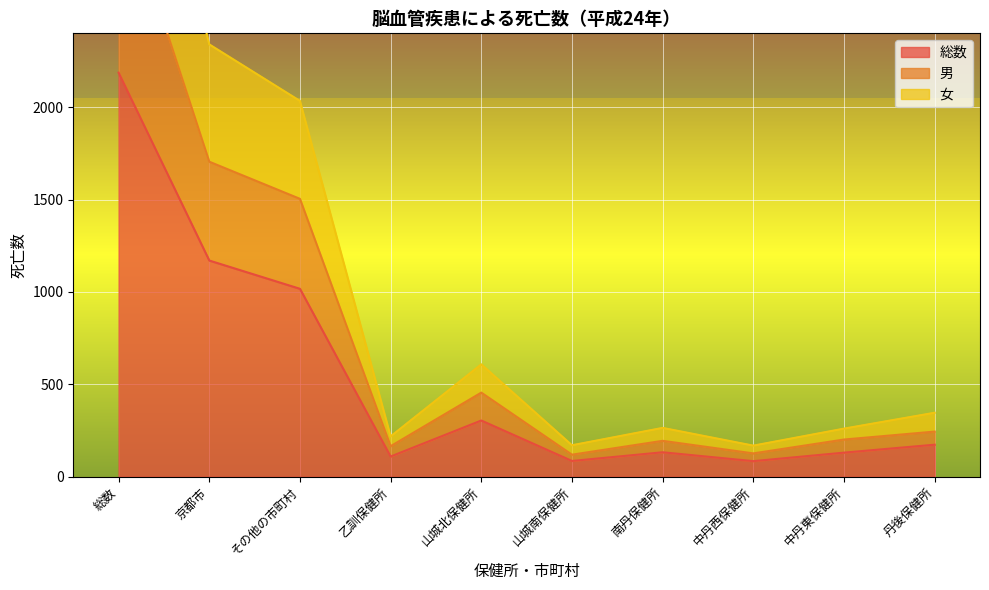

Which series changed the most between 総数 and その他の市町村?

女